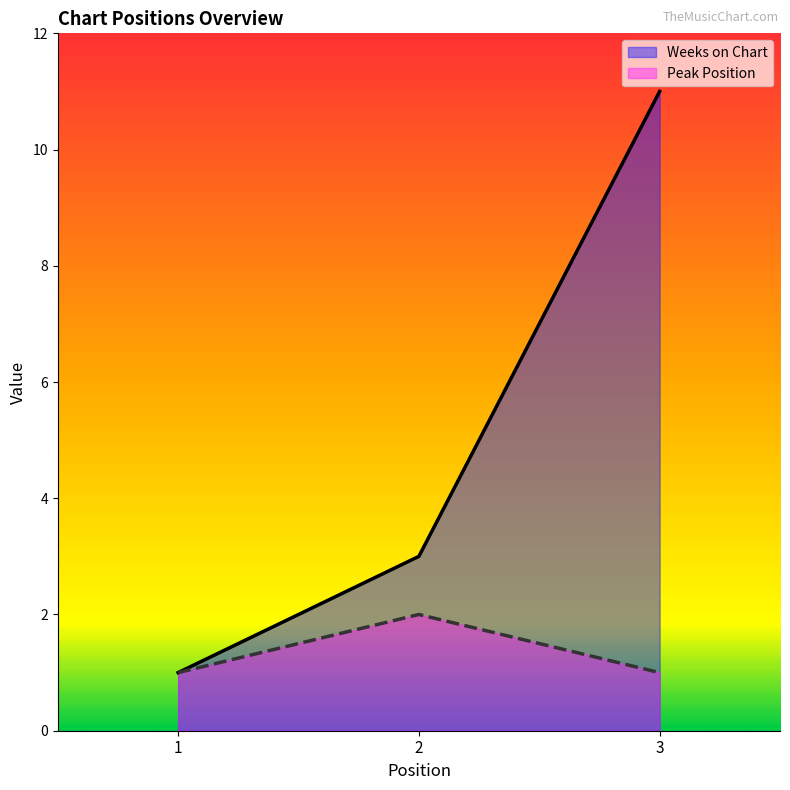

At which label does Peak Position reach its peak?

2